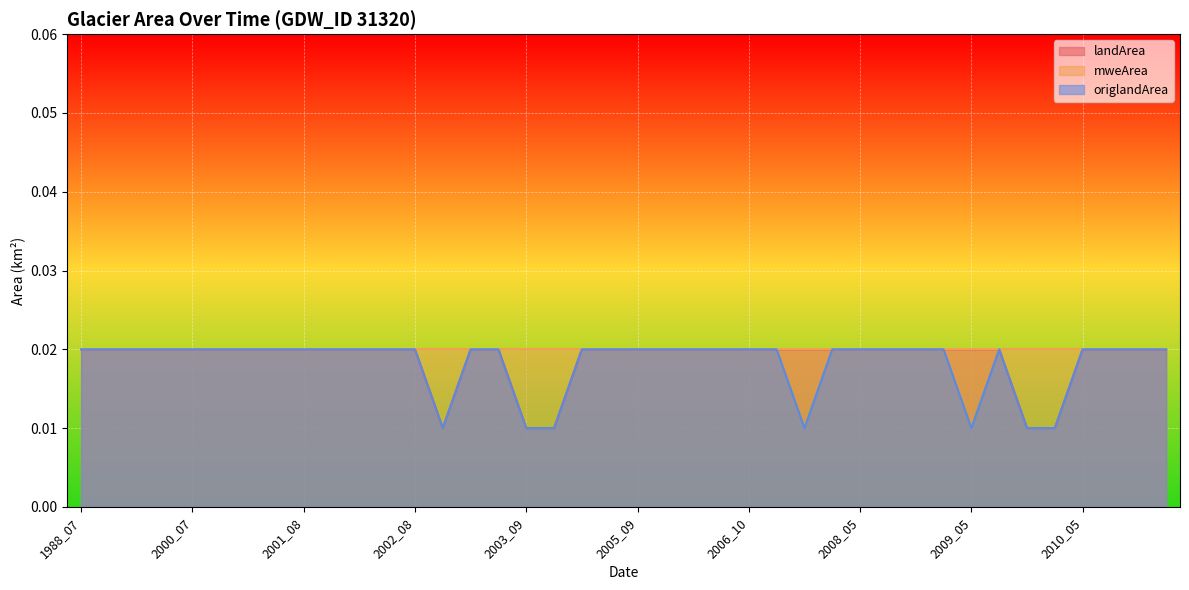

In landArea, how many points are lower than both neighbors (excluding endpoints)?

1